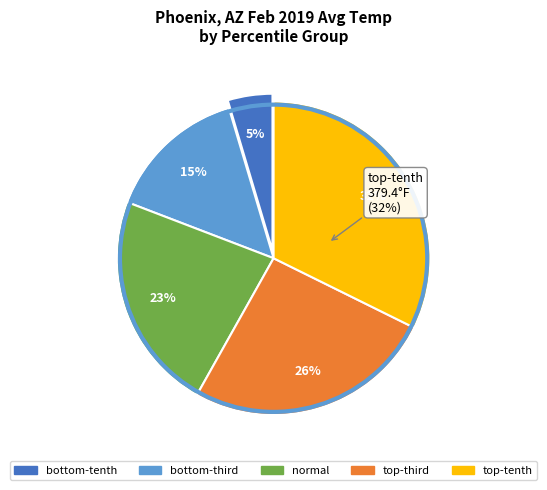

Rank the categories by value from lowest to highest.

bottom-tenth, bottom-third, normal, top-third, top-tenth